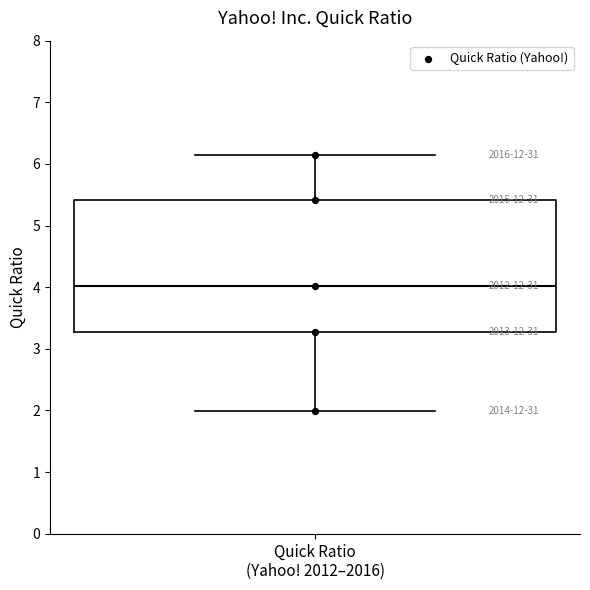

Where is the lower edge of the box for Quick Ratio (Yahoo! 2012–2016) on the y-axis? The values are not printed on the chart, so give them approximately, as read against the axis.

3.3